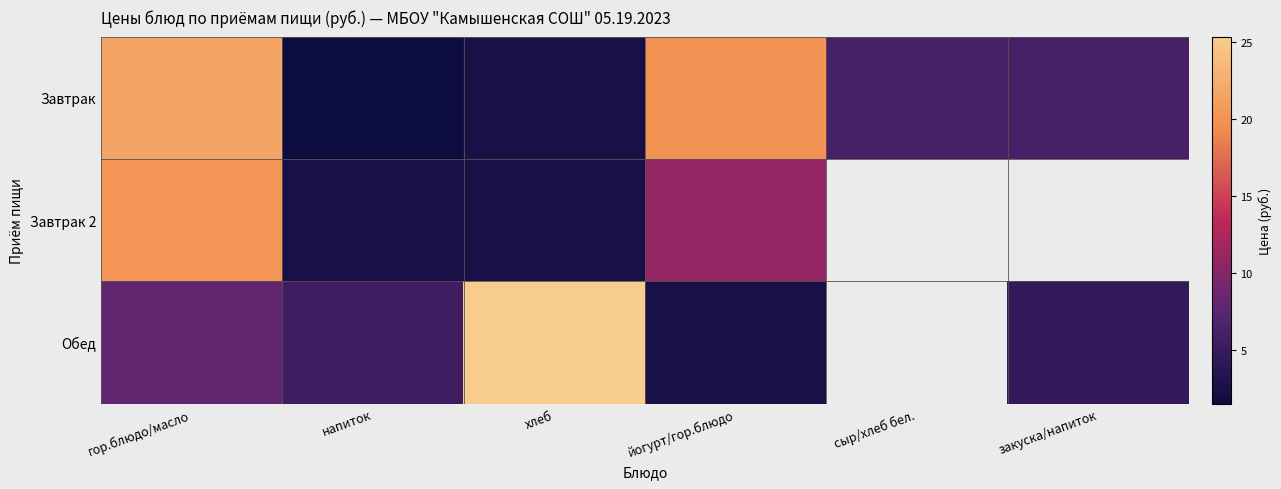

Is the value of Завтрак 2 at хлеб greater than the value of Завтрак at хлеб?

No